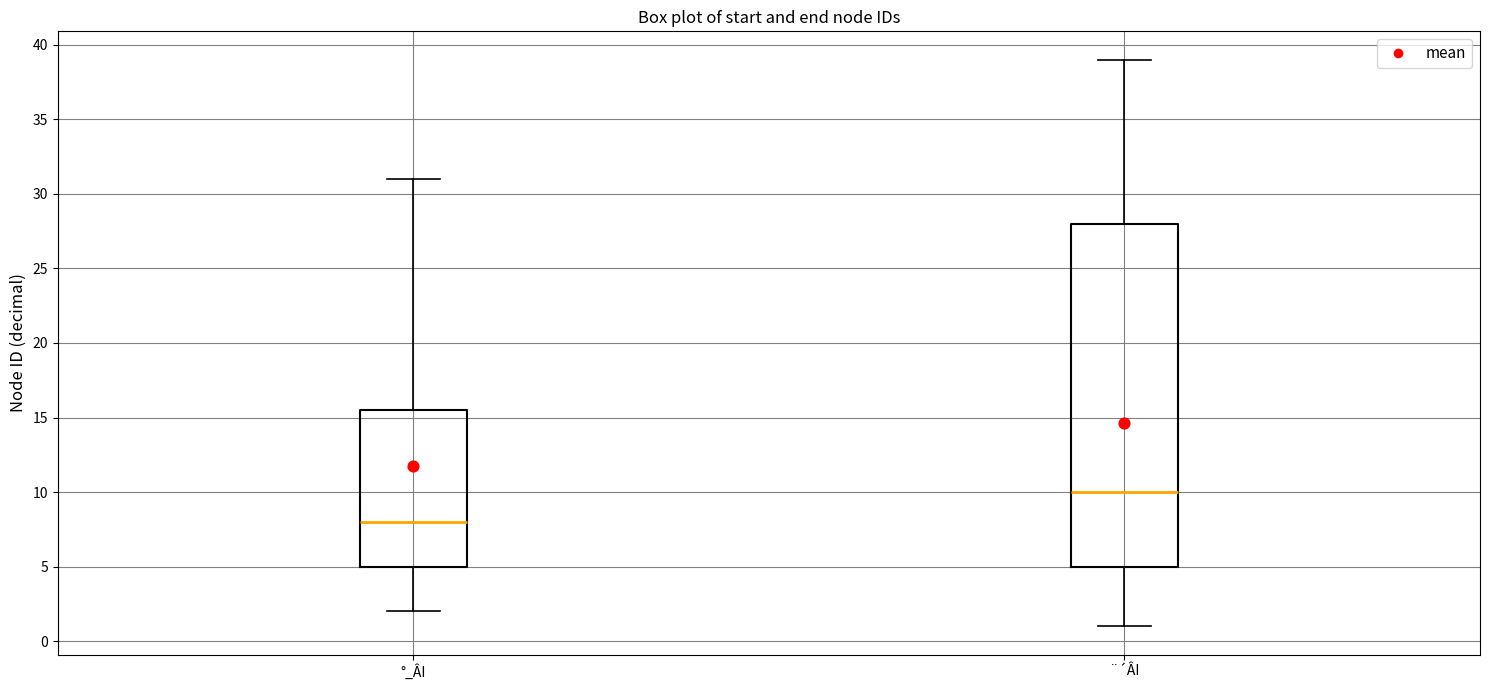

Which box has the lowest median line?

°_ÂI